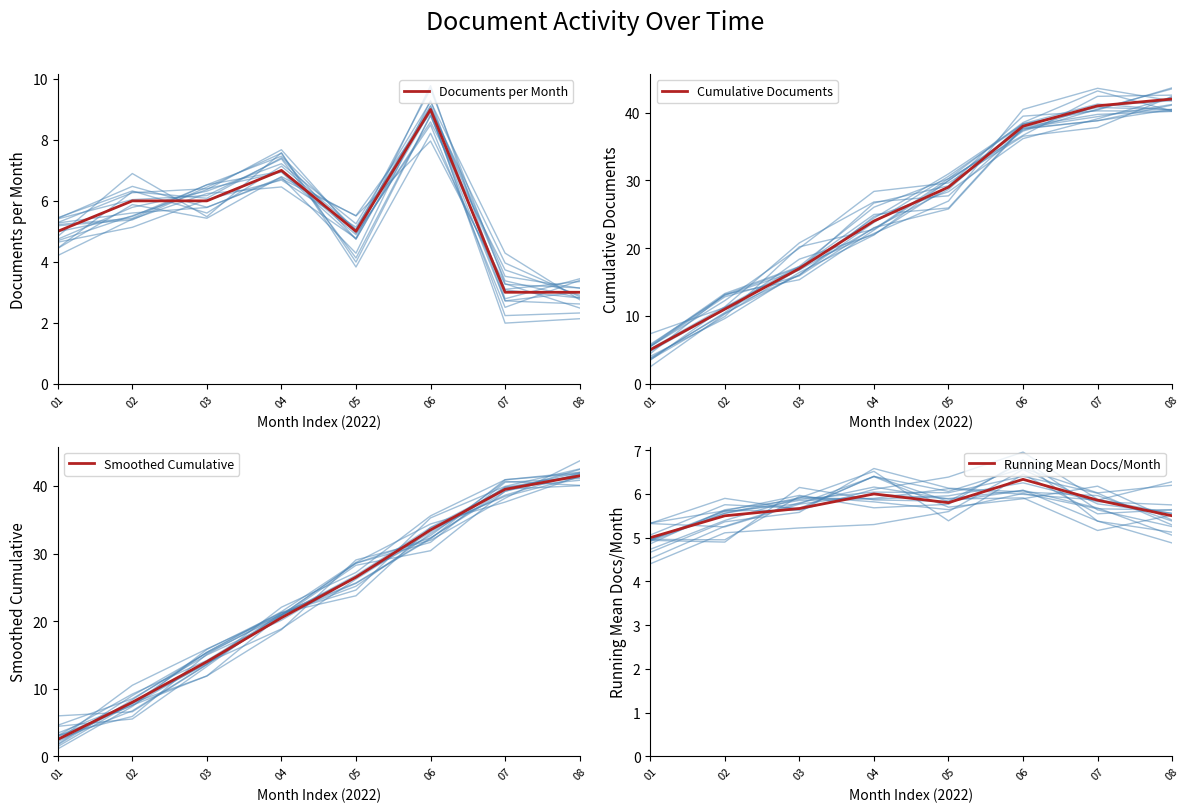

Which category has the highest value across all series?

08